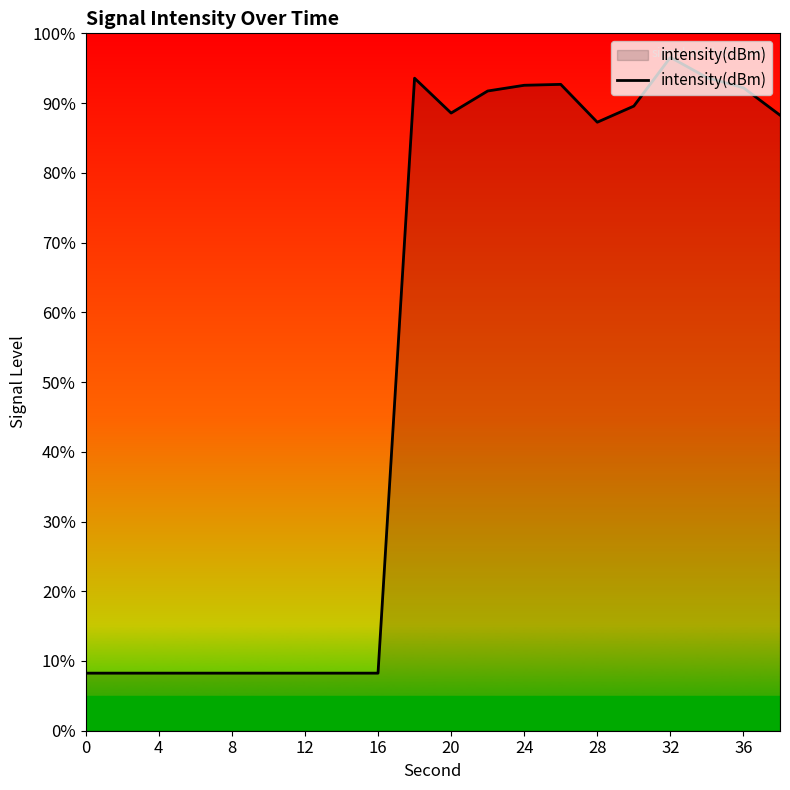

What is the minimum value shown in the chart?

8.3